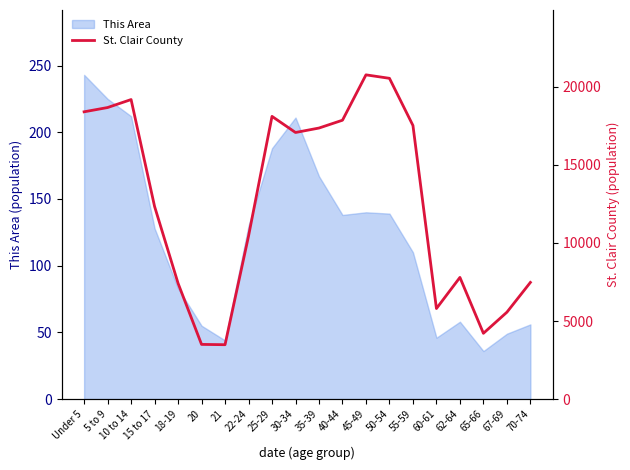

How many lines are shown in the chart?

1